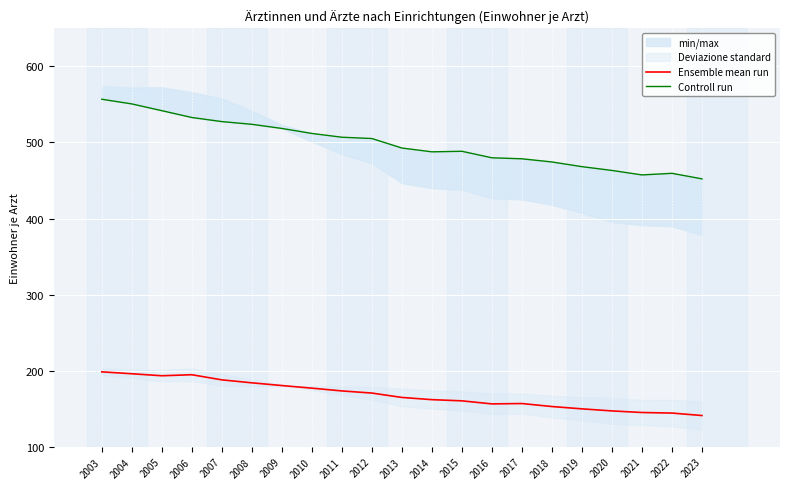

True or false: Controll run has a value of 523.8 at 2008.

True